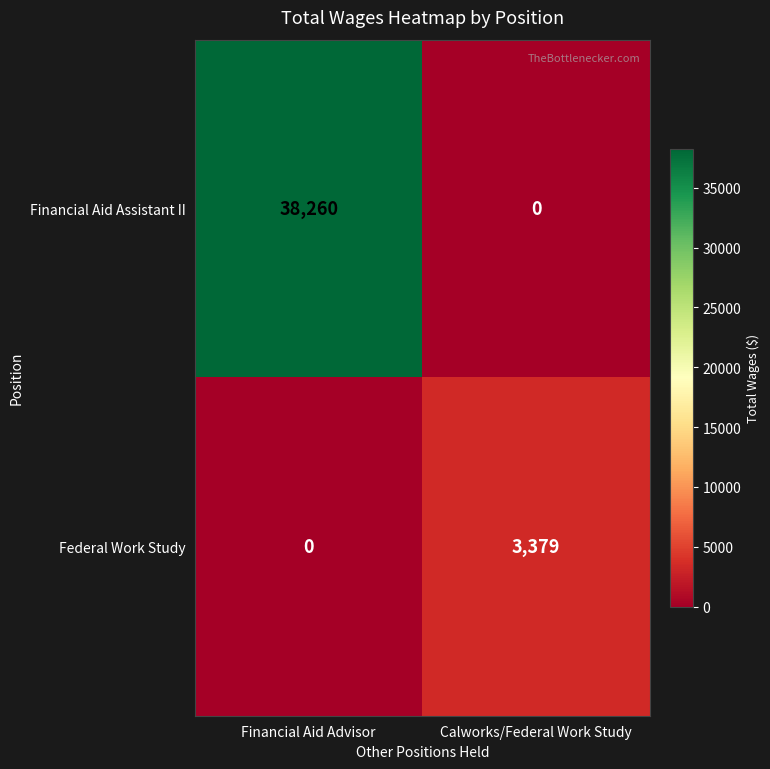

Which series has the largest range (max minus min)?

Financial Aid Assistant II